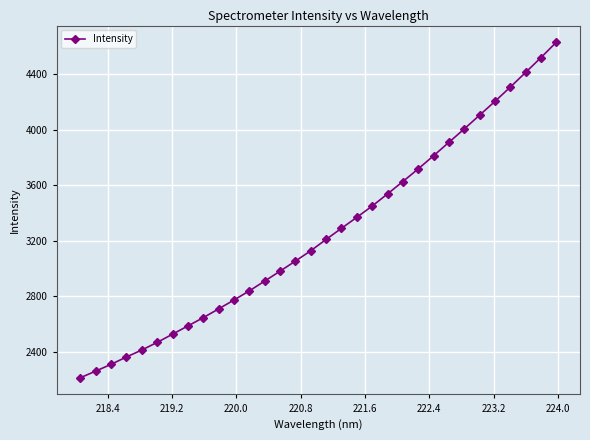

Does the chart display data point markers on the line(s)?

Yes